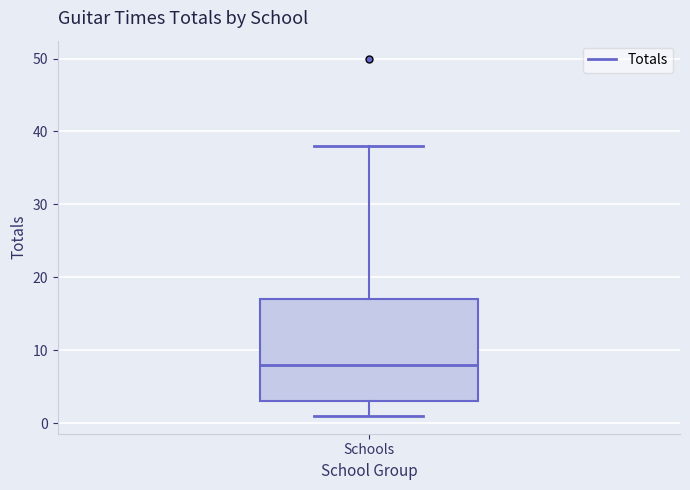

Transcribe this box plot: give where the median line is, the range the box spans, and where the two whiskers end, as read against the y-axis. The values are not printed on the chart, so give them approximately, as read against the axis.

median 8, box 3 to 17, whiskers 1 to 38